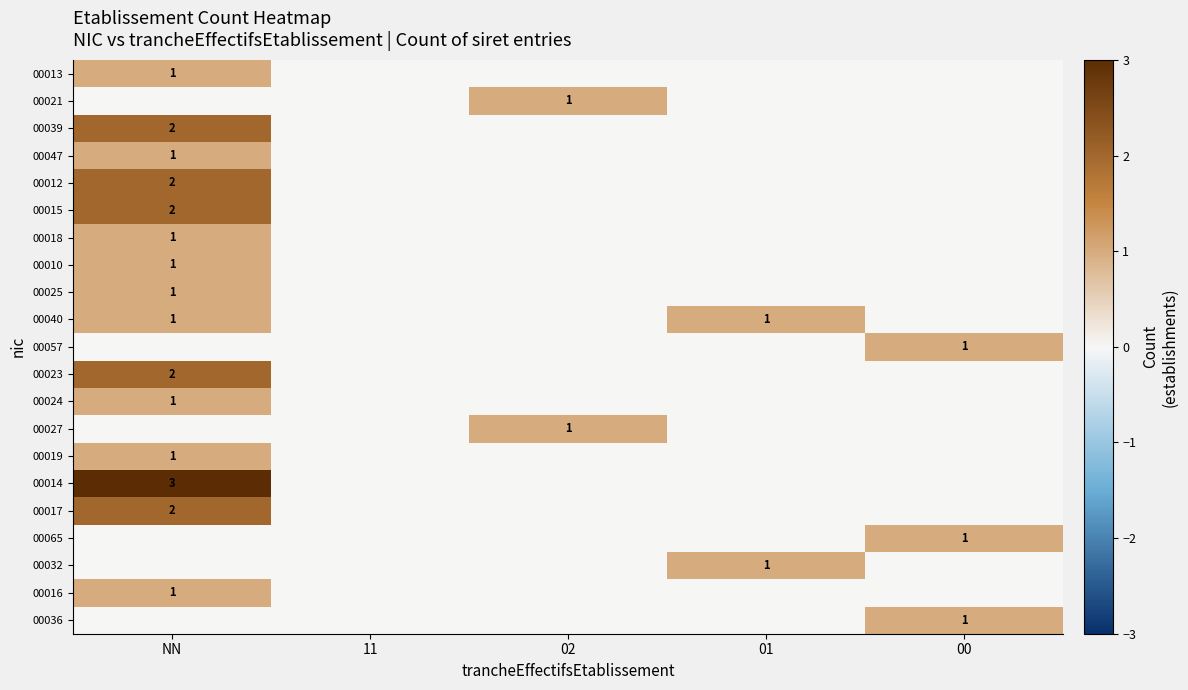

True or false: 00032 has a value of 1 at NN.

False